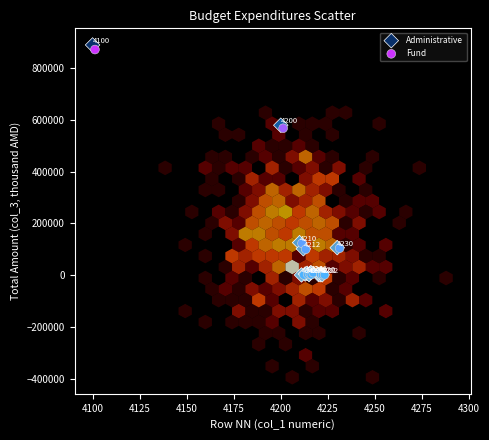

Which series has the largest Y range (max minus min)?

Administrative